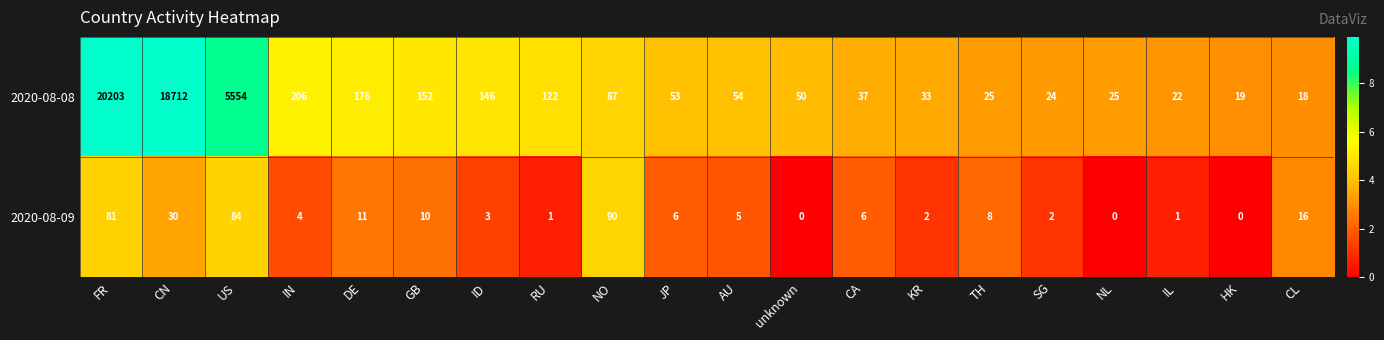

Which series has the widest spread of values?

2020-08-08